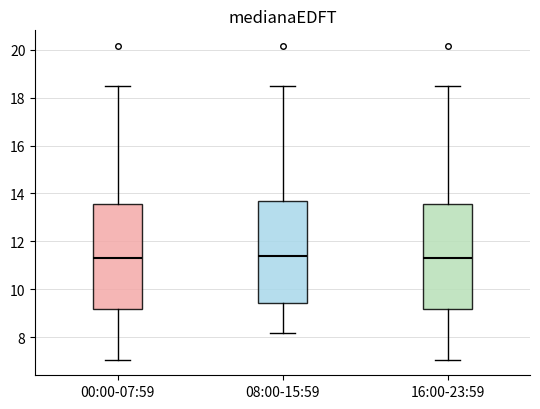

Reading left to right, read every box against the y-axis: the position of its median line, the range the box covers, and the ends of its whiskers. The values are not printed on the chart, so give them approximately, as read against the axis.

00:00-07:59: median 11.4, box 9.2 to 13.6, whiskers 7.0 to 18.6
08:00-15:59: median 11.4, box 9.4 to 13.6, whiskers 8.2 to 18.6
16:00-23:59: median 11.4, box 9.2 to 13.6, whiskers 7.0 to 18.6